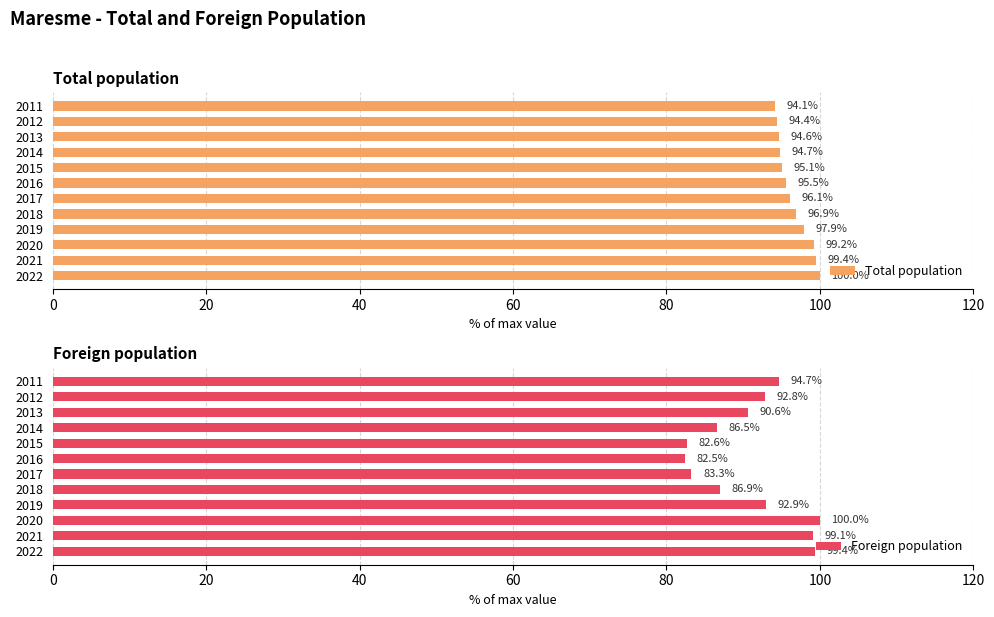

Reading left to right, transcribe all the data shown in this chart.

Total population: 100.0	99.4	99.2	97.9	96.9	96.1	95.5	95.1	94.7	94.6	94.4	94.1
Foreign population: 99.4	99.1	100.0	92.9	86.9	83.3	82.5	82.6	86.5	90.6	92.8	94.7